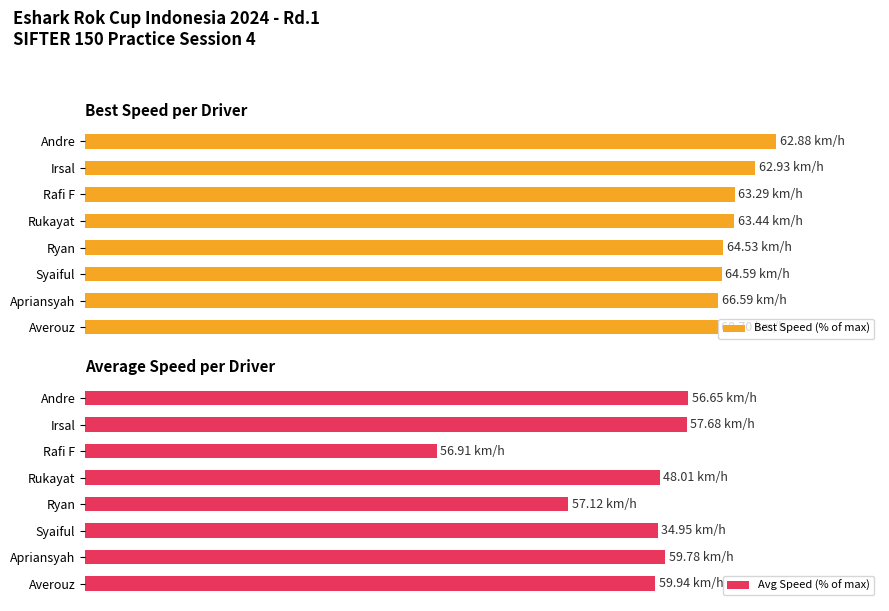

At Andre, list the series in order from smallest to largest.

Avg Speed (% of max), Best Speed (% of max)